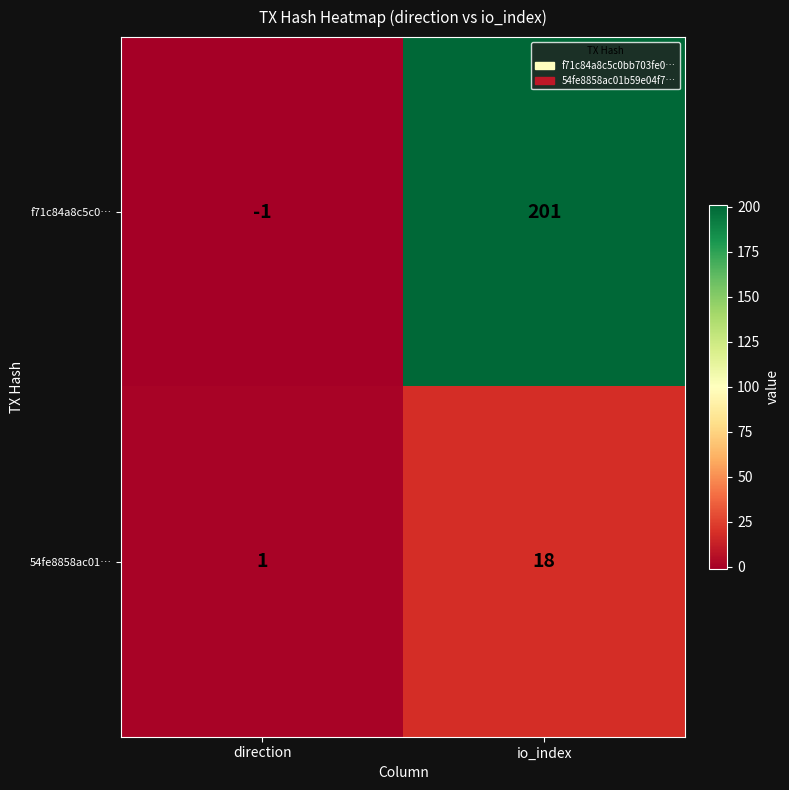

The f71c84a8c5c0… series shows 117 at io_index. True or false?

False